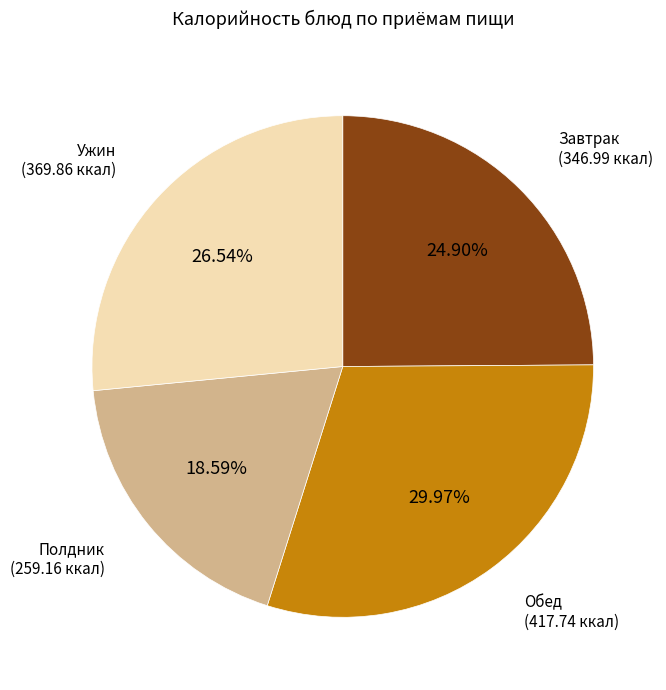

How many slices are in this pie chart?

4